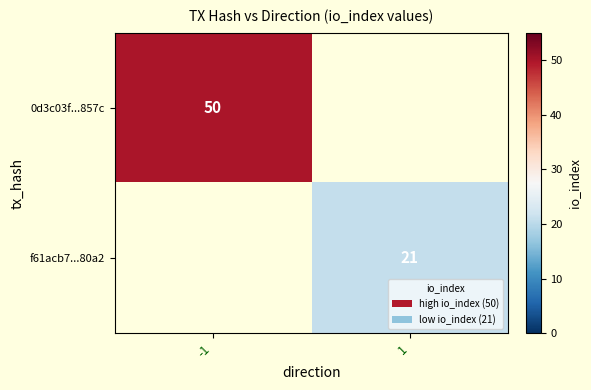

Which has a higher value, 1 or -1?

-1